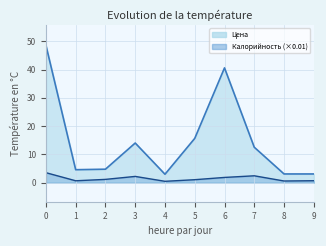

True or false: Калорийность and Цена intersect in this chart.

False